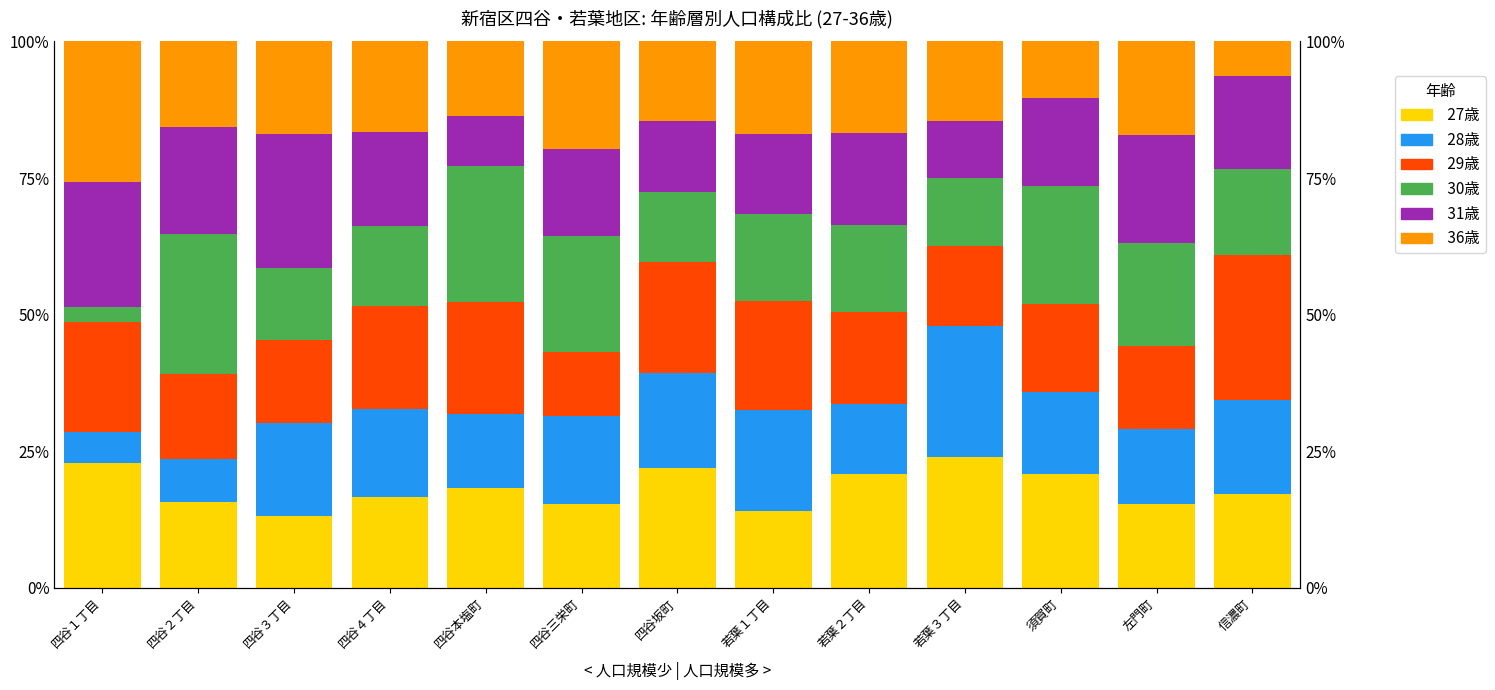

How many bars are there in each group?

6